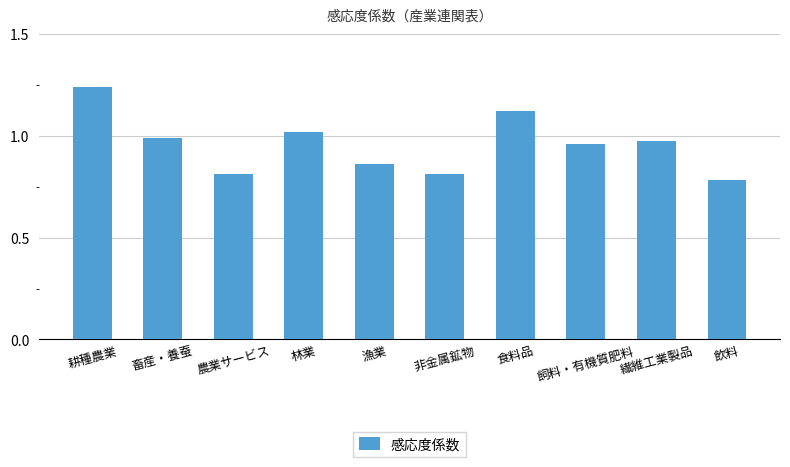

Are the bars horizontal?

No